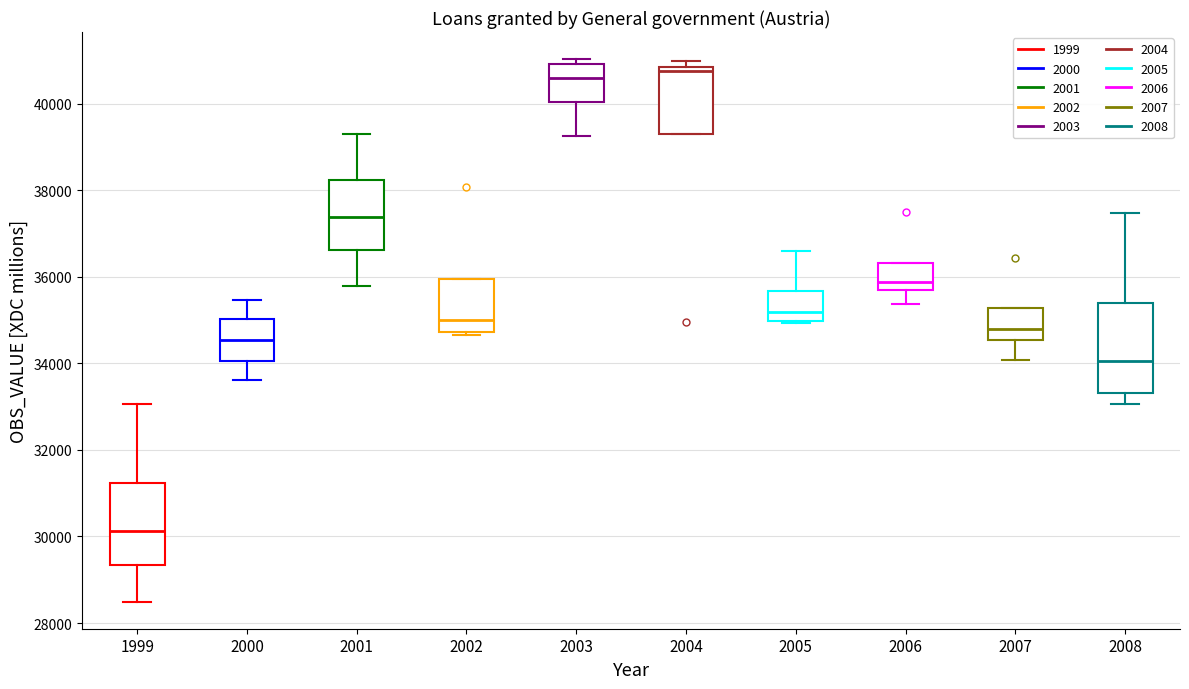

Reading left to right, read every box against the y-axis: the position of its median line, the range the box covers, and the ends of its whiskers. The values are not printed on the chart, so give them approximately, as read against the axis.

1999: median 30200, box 29400 to 31200, whiskers 28400 to 33000
2000: median 34600, box 34000 to 35000, whiskers 33600 to 35400
2001: median 37400, box 36600 to 38200, whiskers 35800 to 39400
2002: median 35000, box 34800 to 36000, whiskers 34600 to 36000
2003: median 40600, box 40000 to 41000, whiskers 39200 to 41000 (just above the box's upper edge)
2004: median 40800 (just below the box's upper edge), box 39400 to 40800, whiskers 39400 to 41000
2005: median 35200, box 35000 to 35600, whiskers 35000 to 36600
2006: median 35800 (just above the box's lower edge), box 35800 to 36400, whiskers 35400 to 36400
2007: median 34800, box 34600 to 35200, whiskers 34000 to 35200
2008: median 34000, box 33400 to 35400, whiskers 33000 to 37400